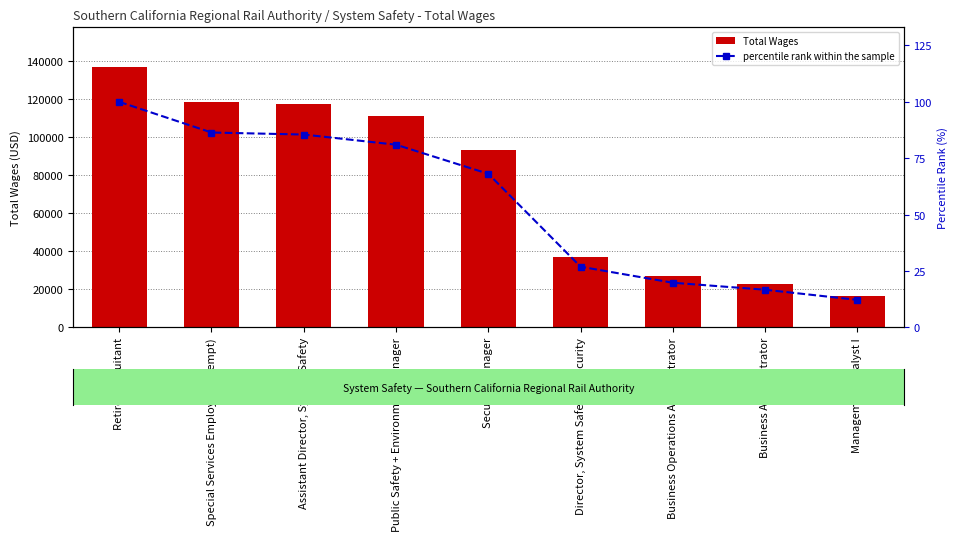

Rank the categories by Total Wages value from lowest to highest.

Management Analyst I, Business Administrator, Business Operations Administrator, Director, System Safety & Security, Security Manager, Public Safety + Environment Manager, Assistant Director, System Safety, Special Services Employee (Exempt), Retired Annuitant